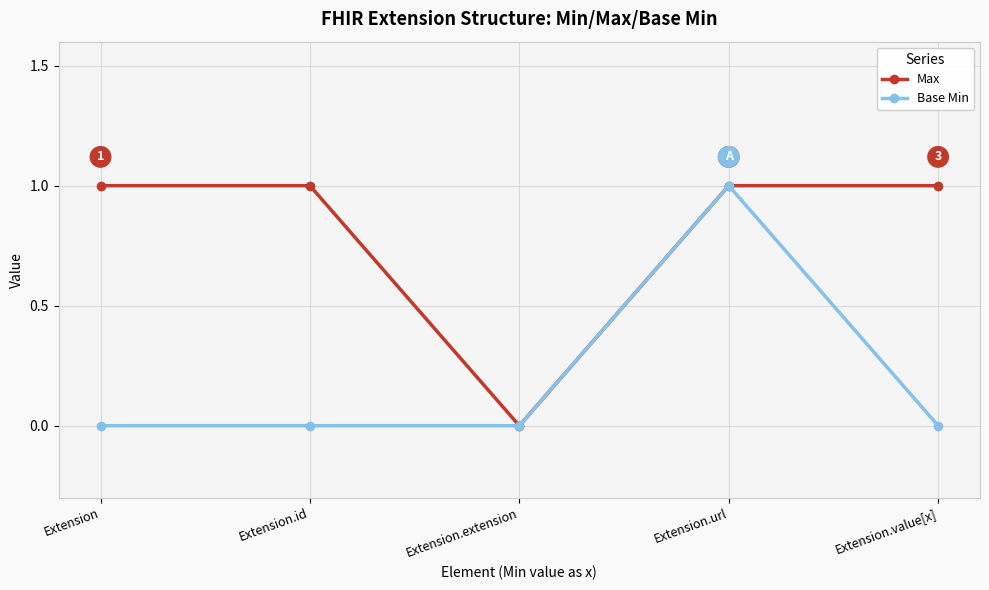

List the series in order of their overall mean, lowest first.

Base Min, Max